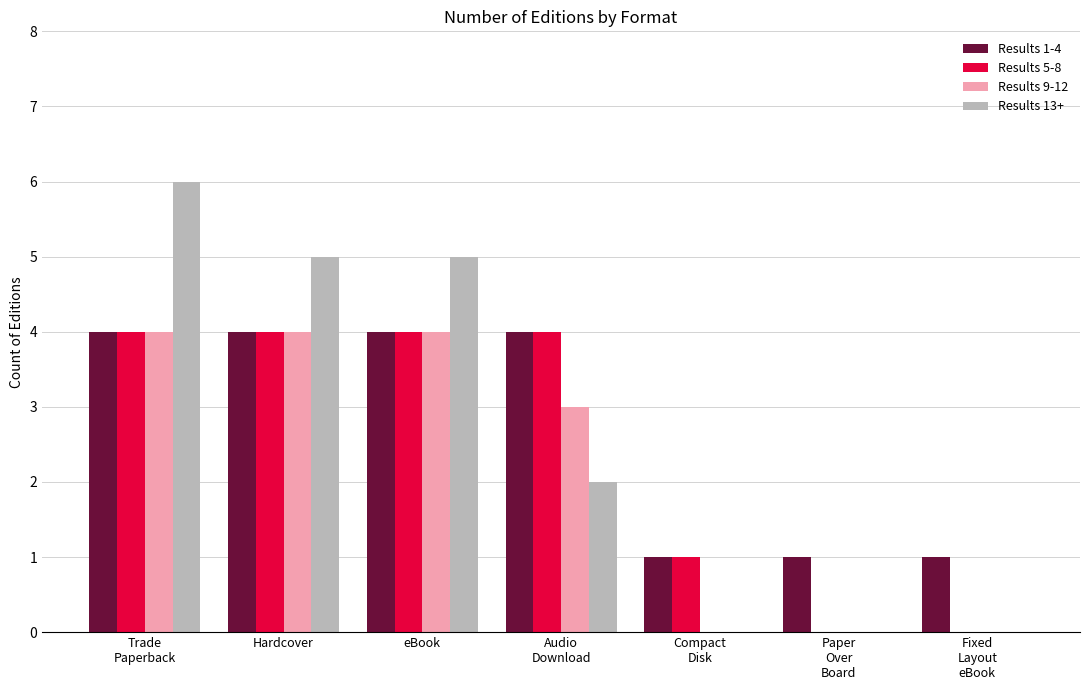

Is it true that Results 13+ equals 5 at Hardcover?

True